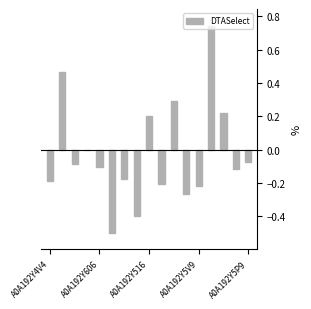

What is the sum of all values?

-0.4